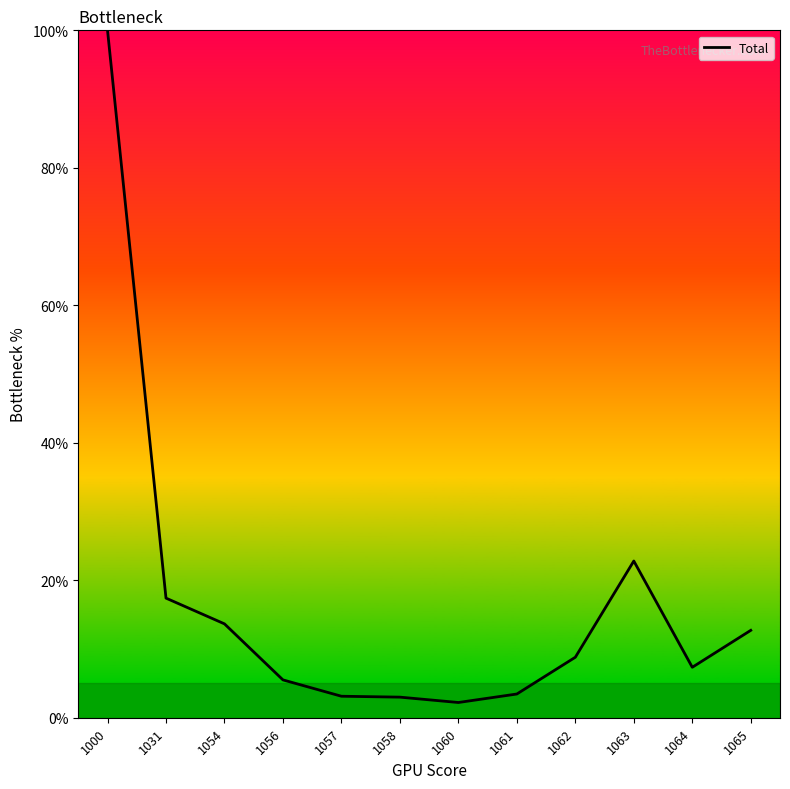

True or false: the data shows 2.3 at 1056.

False